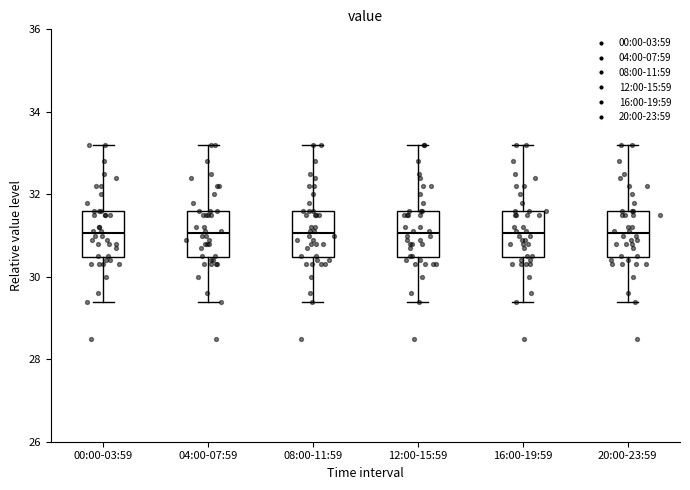

Reading left to right, read every box against the y-axis: the position of its median line, the range the box covers, and the ends of its whiskers. The values are not printed on the chart, so give them approximately, as read against the axis.

00:00-03:59: median 31.0, box 30.4 to 31.6, whiskers 29.4 to 33.2
04:00-07:59: median 31.0, box 30.4 to 31.6, whiskers 29.4 to 33.2
08:00-11:59: median 31.0, box 30.4 to 31.6, whiskers 29.4 to 33.2
12:00-15:59: median 31.0, box 30.4 to 31.6, whiskers 29.4 to 33.2
16:00-19:59: median 31.0, box 30.4 to 31.6, whiskers 29.4 to 33.2
20:00-23:59: median 31.0, box 30.4 to 31.6, whiskers 29.4 to 33.2